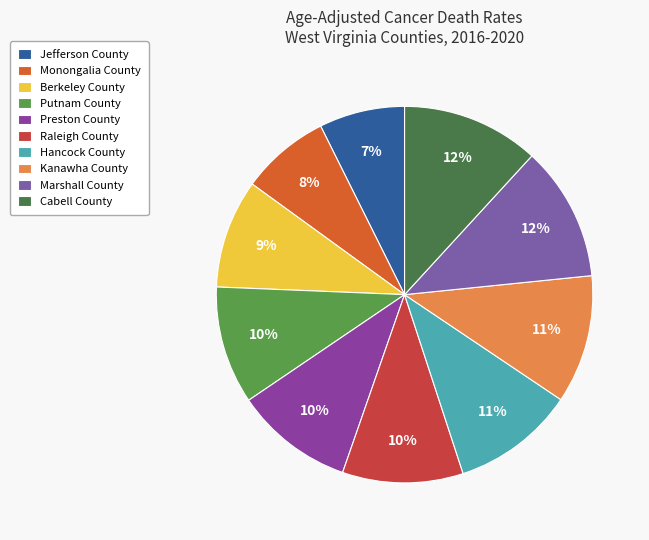

To the nearest percent, what is the combined percentage of Marshall County and Kanawha County?

23%